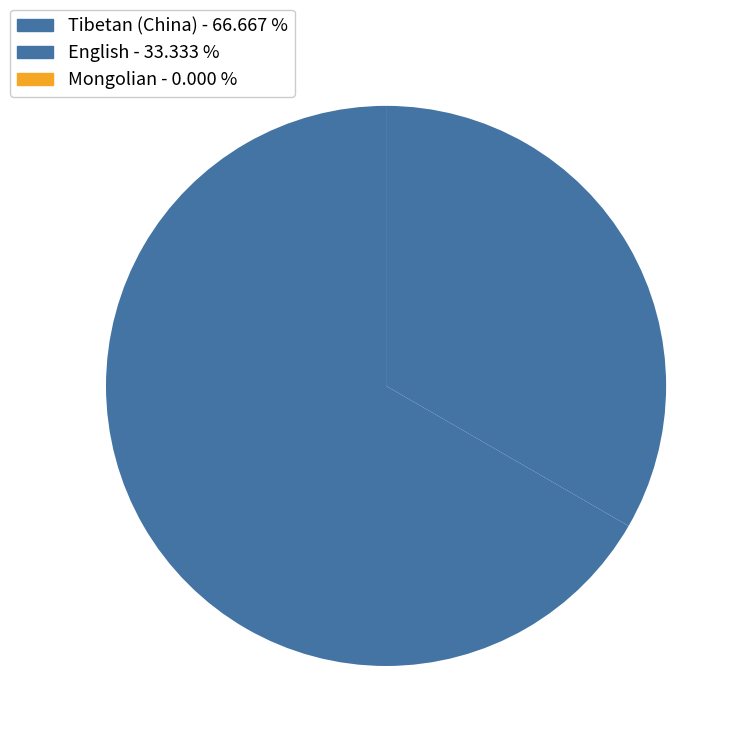

Combined, what portion of the pie is Mongolian and Tibetan (China)?

66.7%